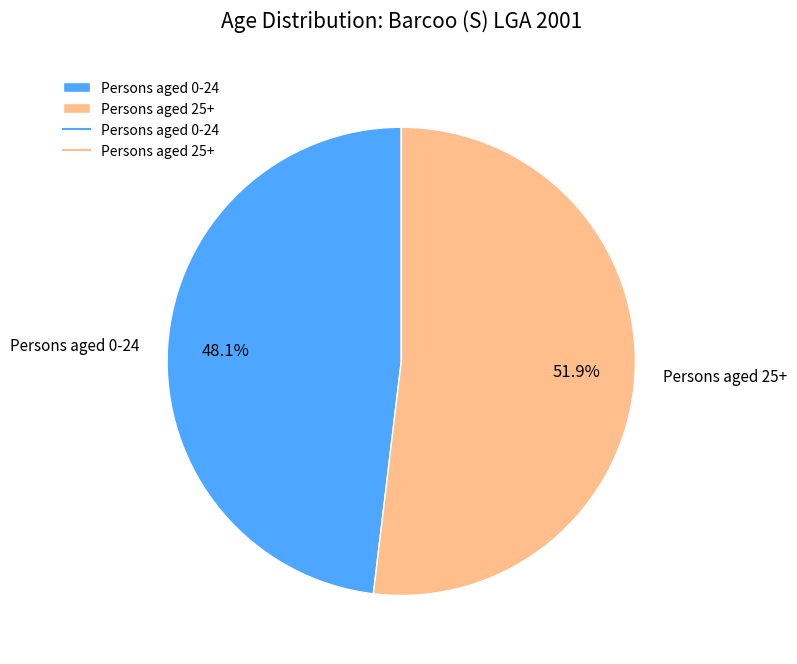

To the nearest percent, what is the difference between the largest and smallest slice percentages?

4%